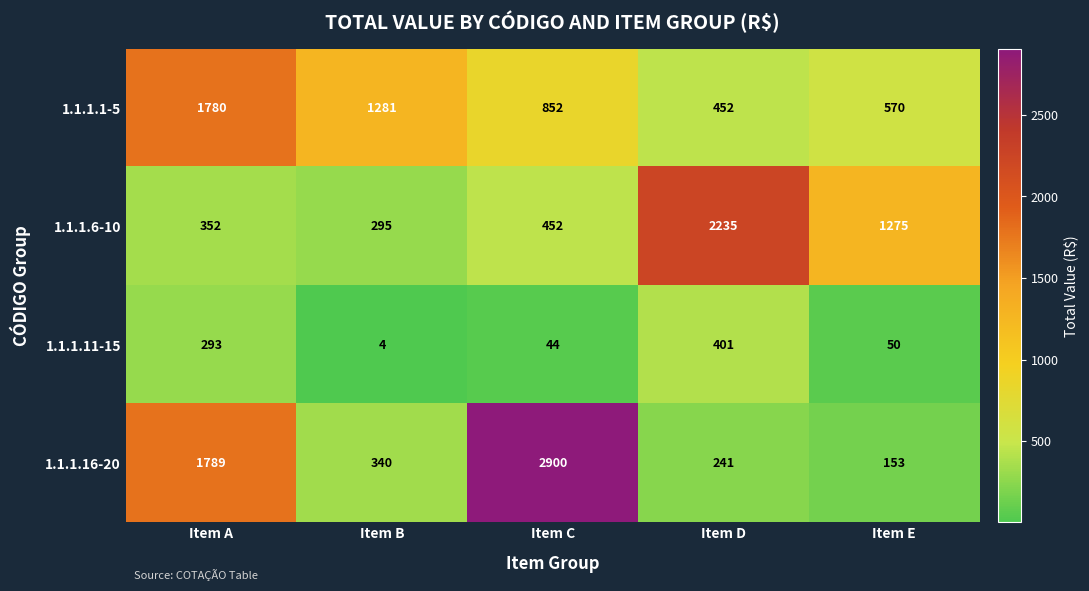

Which series has the largest range (max minus min)?

1.1.1.16-20